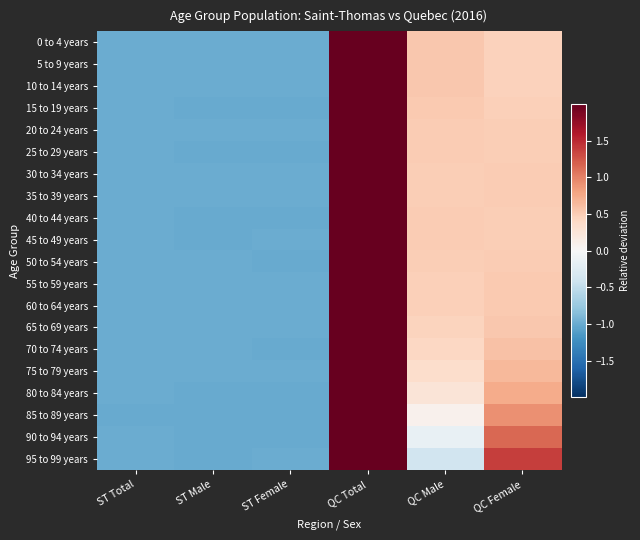

Reading right to left, transcribe all the data shown in this chart.

0 to 4 years: QC Female=0.5	QC Male=0.5	QC Total=2.0	ST Female=-1.0	ST Male=-1.0	ST Total=-1.0
5 to 9 years: QC Female=0.5	QC Male=0.5	QC Total=2.0	ST Female=-1.0	ST Male=-1.0	ST Total=-1.0
10 to 14 years: QC Female=0.5	QC Male=0.5	QC Total=2.0	ST Female=-1.0	ST Male=-1.0	ST Total=-1.0
15 to 19 years: QC Female=0.5	QC Male=0.5	QC Total=2.0	ST Female=-1.0	ST Male=-1.0	ST Total=-1.0
20 to 24 years: QC Female=0.5	QC Male=0.5	QC Total=2.0	ST Female=-1.0	ST Male=-1.0	ST Total=-1.0
25 to 29 years: QC Female=0.5	QC Male=0.5	QC Total=2.0	ST Female=-1.0	ST Male=-1.0	ST Total=-1.0
30 to 34 years: QC Female=0.5	QC Male=0.5	QC Total=2.0	ST Female=-1.0	ST Male=-1.0	ST Total=-1.0
35 to 39 years: QC Female=0.5	QC Male=0.5	QC Total=2.0	ST Female=-1.0	ST Male=-1.0	ST Total=-1.0
40 to 44 years: QC Female=0.5	QC Male=0.5	QC Total=2.0	ST Female=-1.0	ST Male=-1.0	ST Total=-1.0
45 to 49 years: QC Female=0.5	QC Male=0.5	QC Total=2.0	ST Female=-1.0	ST Male=-1.0	ST Total=-1.0
50 to 54 years: QC Female=0.5	QC Male=0.5	QC Total=2.0	ST Female=-1.0	ST Male=-1.0	ST Total=-1.0
55 to 59 years: QC Female=0.5	QC Male=0.5	QC Total=2.0	ST Female=-1.0	ST Male=-1.0	ST Total=-1.0
60 to 64 years: QC Female=0.5	QC Male=0.5	QC Total=2.0	ST Female=-1.0	ST Male=-1.0	ST Total=-1.0
65 to 69 years: QC Female=0.5	QC Male=0.5	QC Total=2.0	ST Female=-1.0	ST Male=-1.0	ST Total=-1.0
70 to 74 years: QC Female=0.6	QC Male=0.4	QC Total=2.0	ST Female=-1.0	ST Male=-1.0	ST Total=-1.0
75 to 79 years: QC Female=0.6	QC Male=0.4	QC Total=2.0	ST Female=-1.0	ST Male=-1.0	ST Total=-1.0
80 to 84 years: QC Female=0.7	QC Male=0.3	QC Total=2.0	ST Female=-1.0	ST Male=-1.0	ST Total=-1.0
85 to 89 years: QC Female=0.9	QC Male=0.1	QC Total=2.0	ST Female=-1.0	ST Male=-1.0	ST Total=-1.0
90 to 94 years: QC Female=1.1	QC Male=-0.1	QC Total=2.0	ST Female=-1.0	ST Male=-1.0	ST Total=-1.0
95 to 99 years: QC Female=1.4	QC Male=-0.4	QC Total=2.0	ST Female=-1.0	ST Male=-1.0	ST Total=-1.0